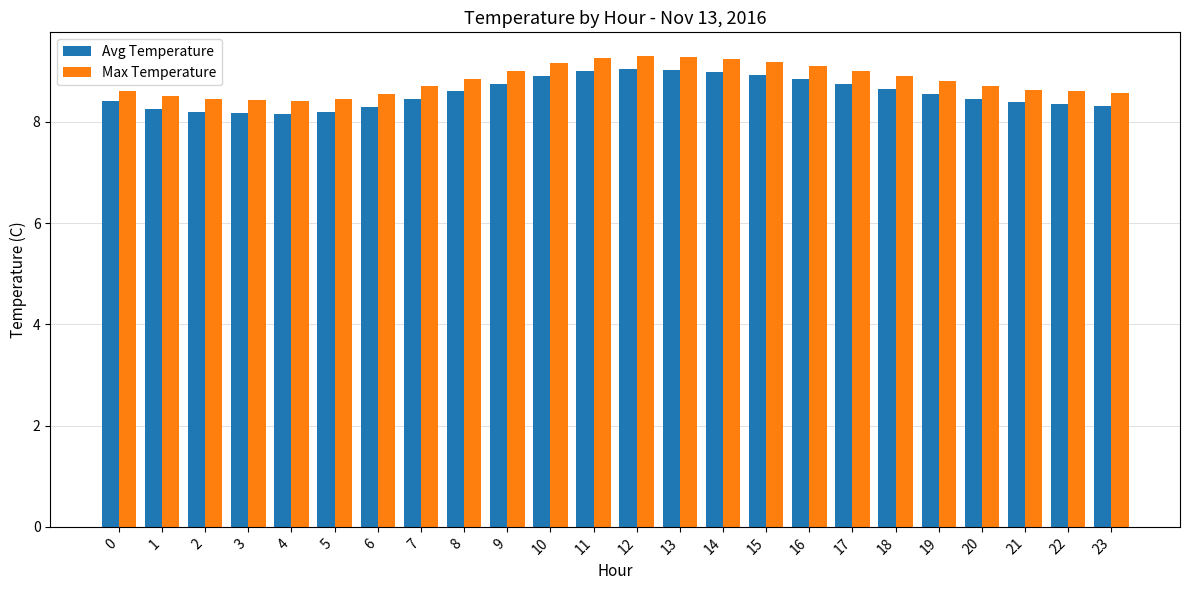

The Max Temperature series shows 14.0 at 21. True or false?

False